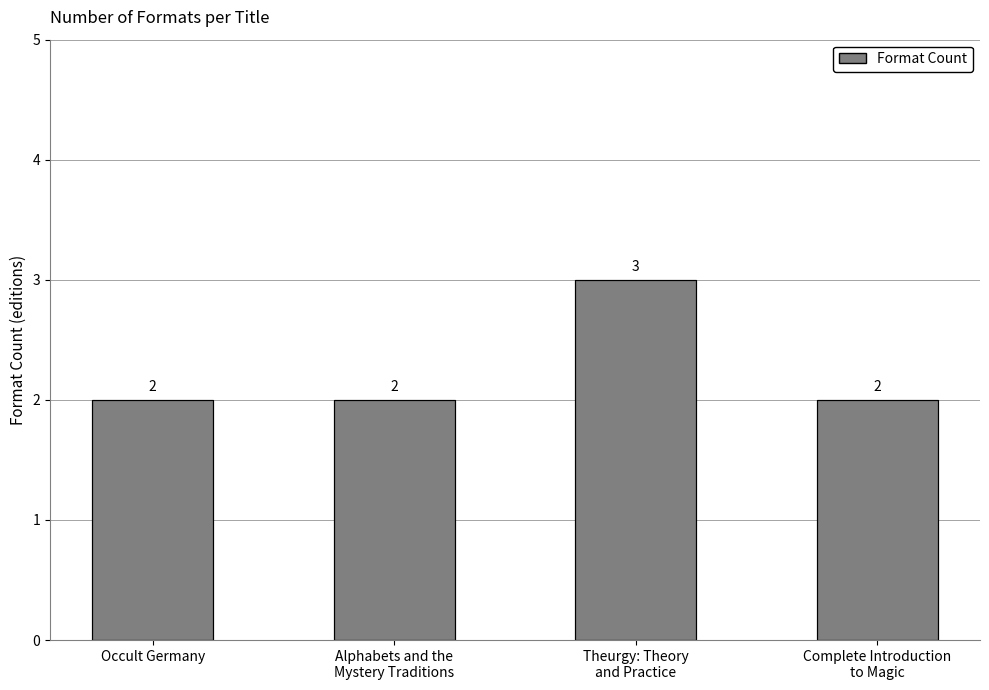

How many bars are there in total?

4